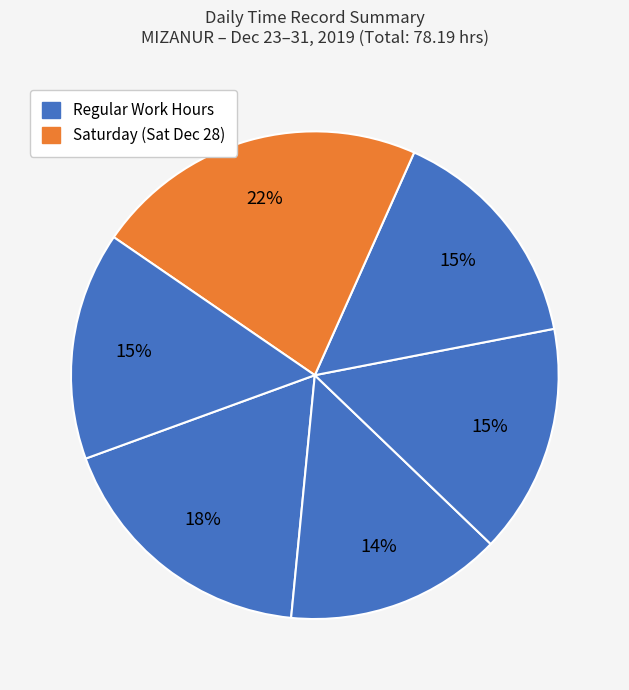

How many segments does this pie chart have?

6